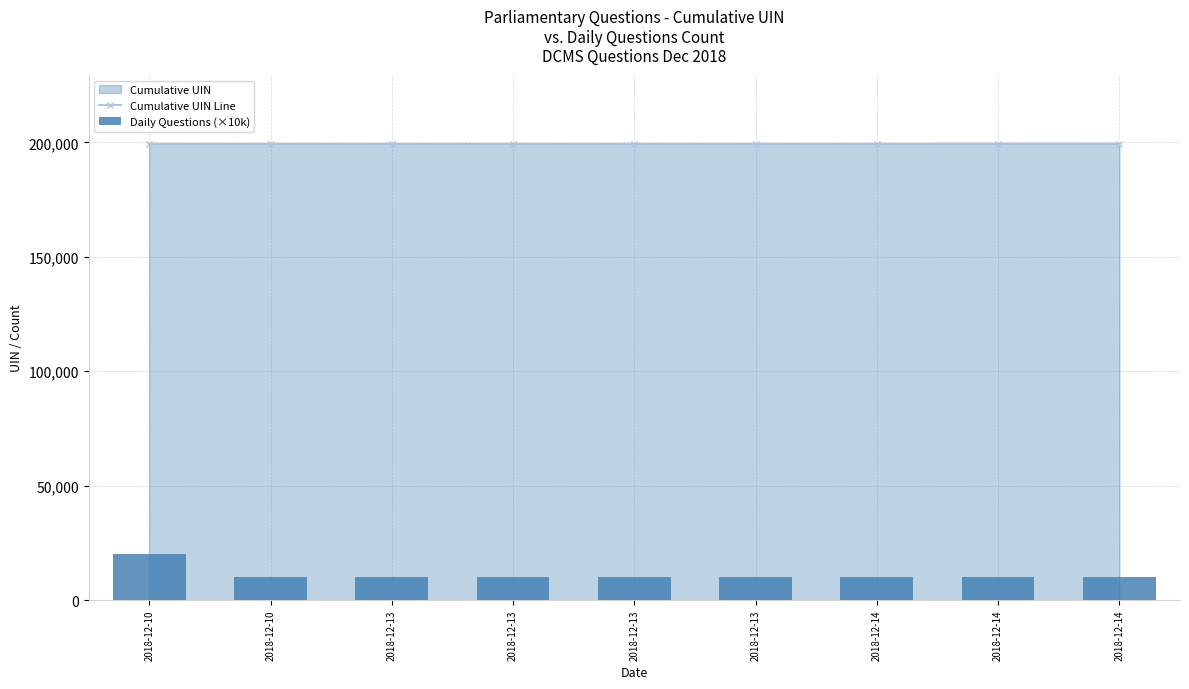

At which label does Cumulative UIN Line reach its minimum?

2018-12-10